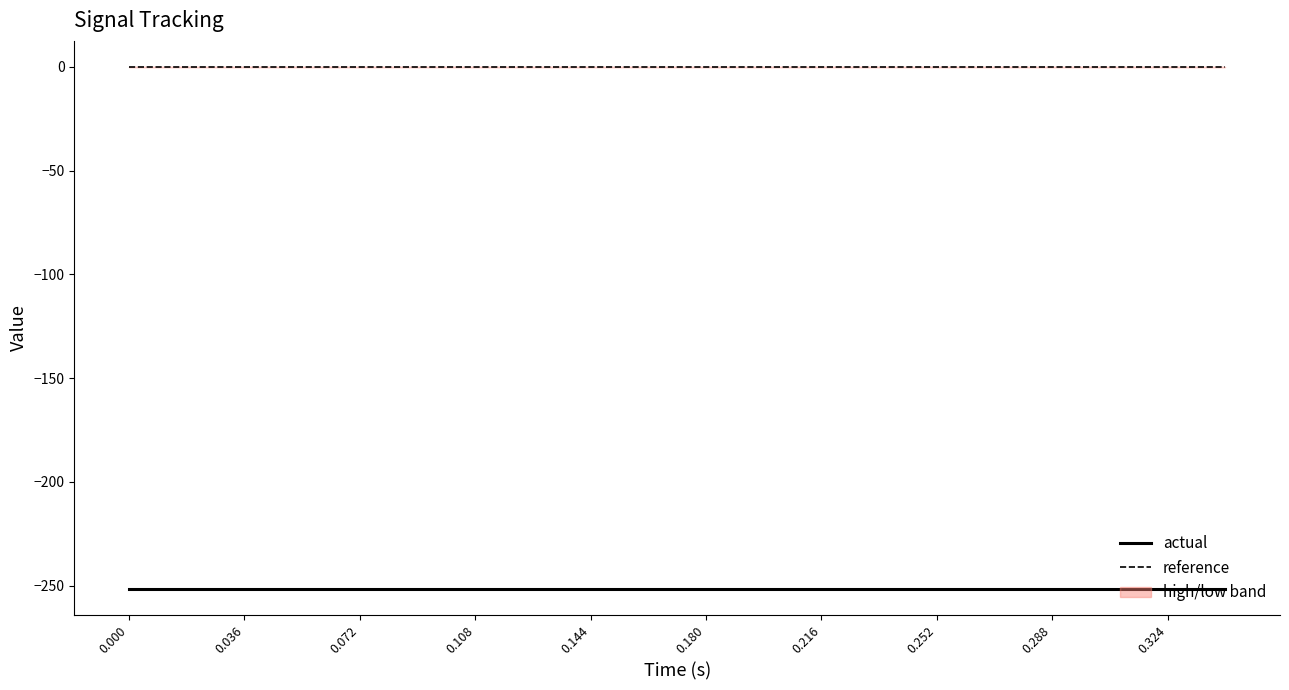

List the series in order of their overall mean, lowest first.

actual, reference